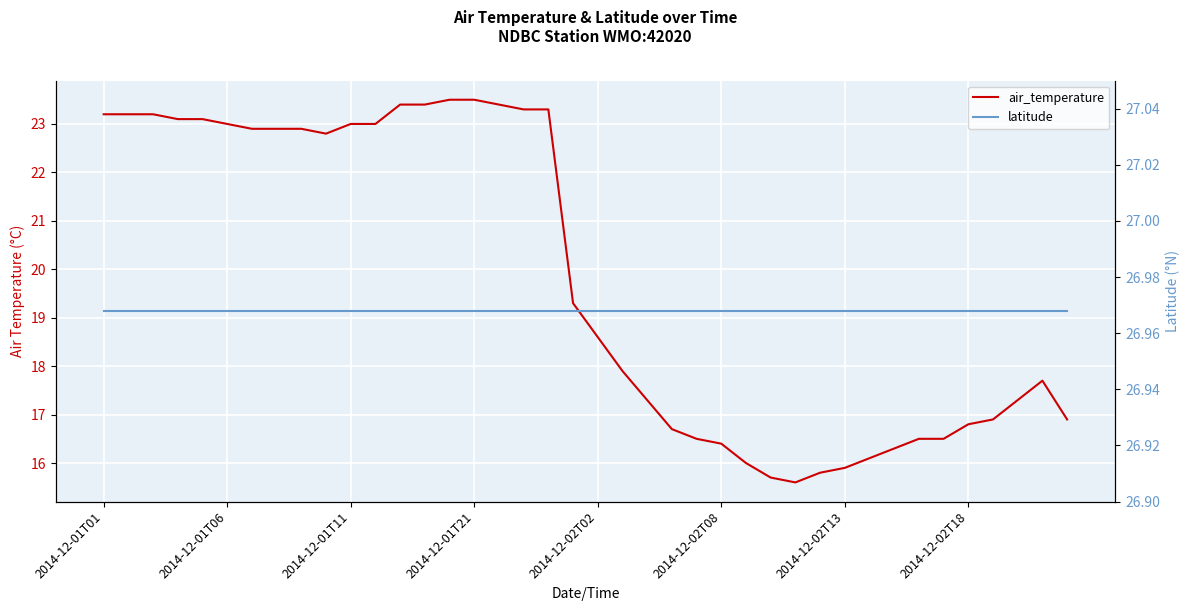

Does the chart display data point markers on the line(s)?

No